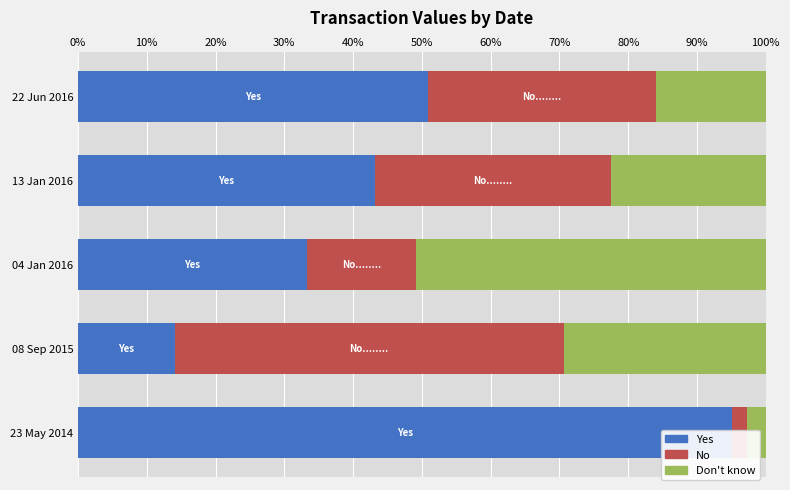

Is it true that No equals 3.3 at 23 May 2014?

False